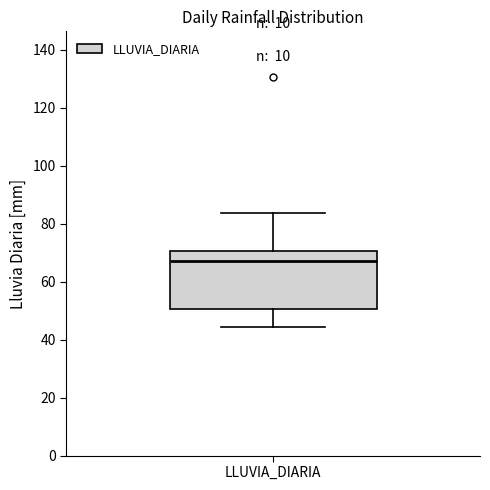

Where does the lower whisker of the box for LLUVIA_DIARIA end on the y-axis? The values are not printed on the chart, so give them approximately, as read against the axis.

44